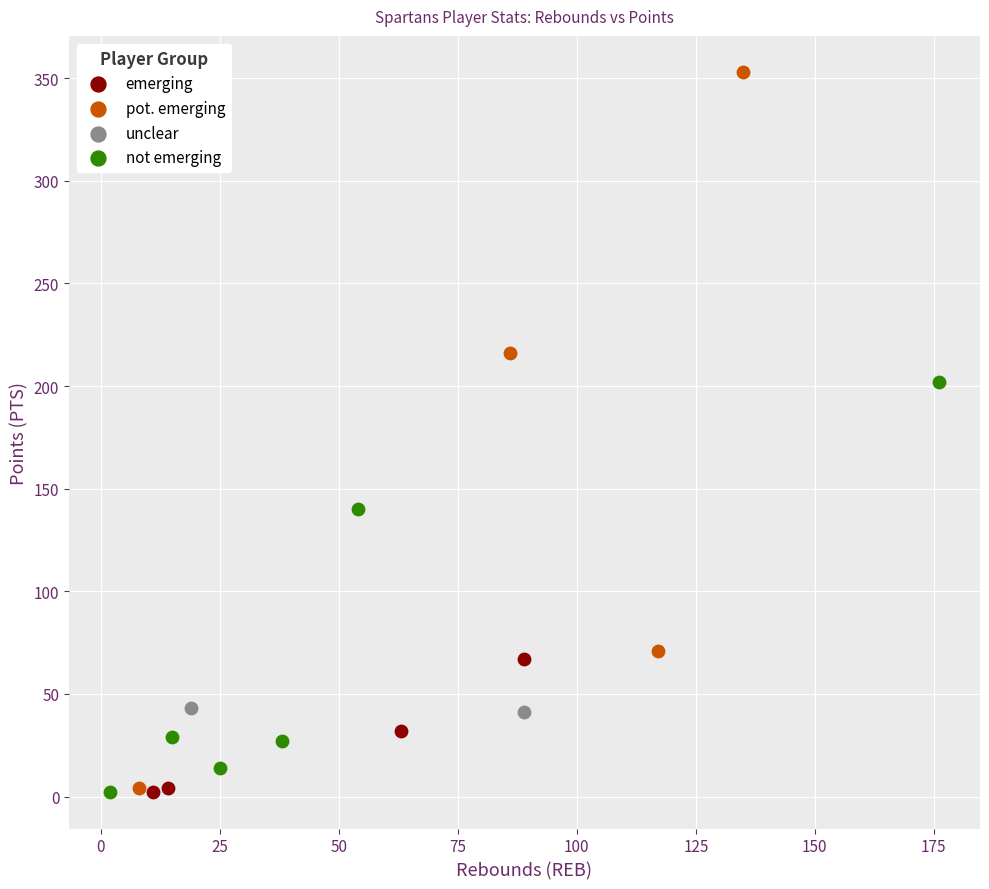

What are all the series names shown in the legend?

emerging, pot. emerging, unclear, not emerging